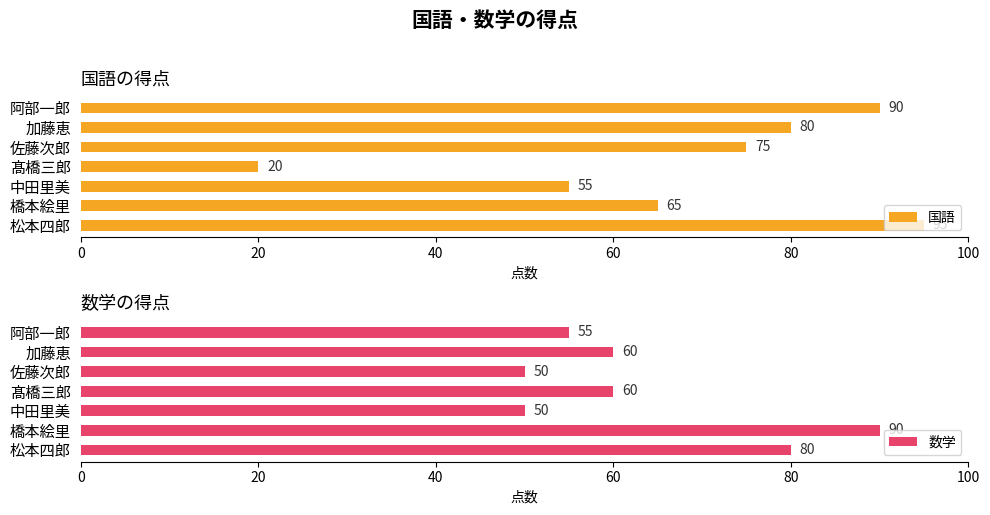

Is it true that 国語 equals 26 at 松本四郎?

False